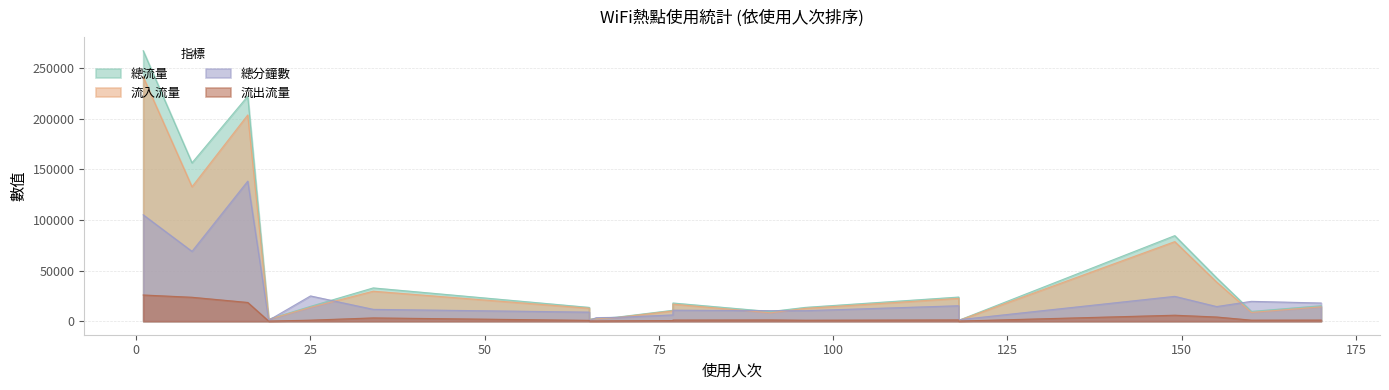

What is the difference between the maximum and minimum values in the 總分鐘數 series?

137936.0